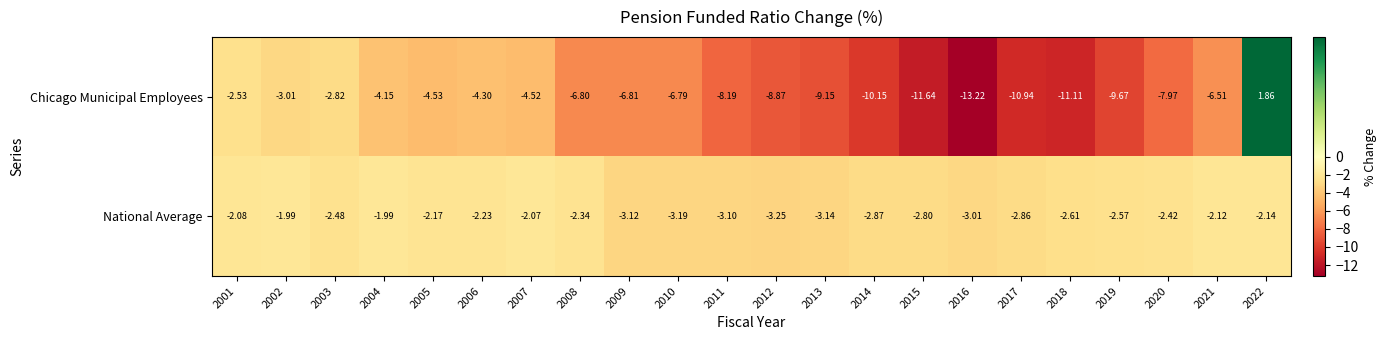

Which series has the widest spread of values?

Chicago Municipal Employees